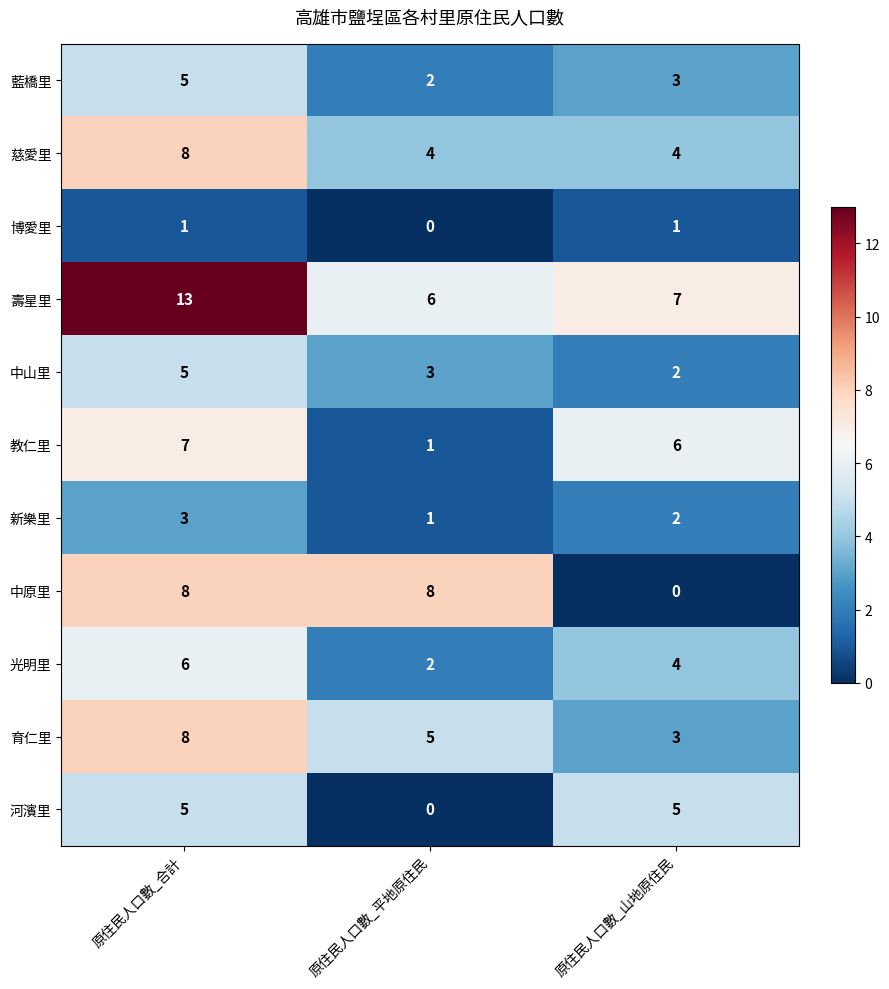

How many distinct data groups are displayed?

11